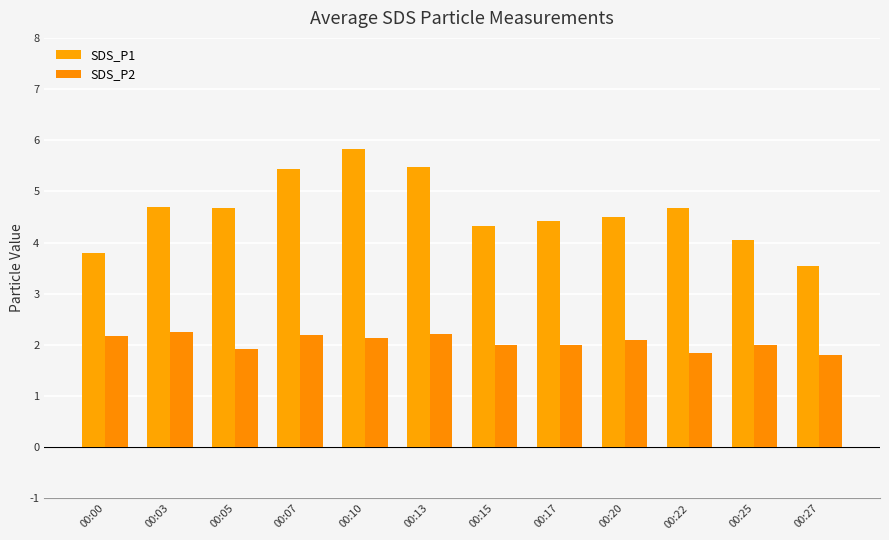

How many series are shown in this chart?

2